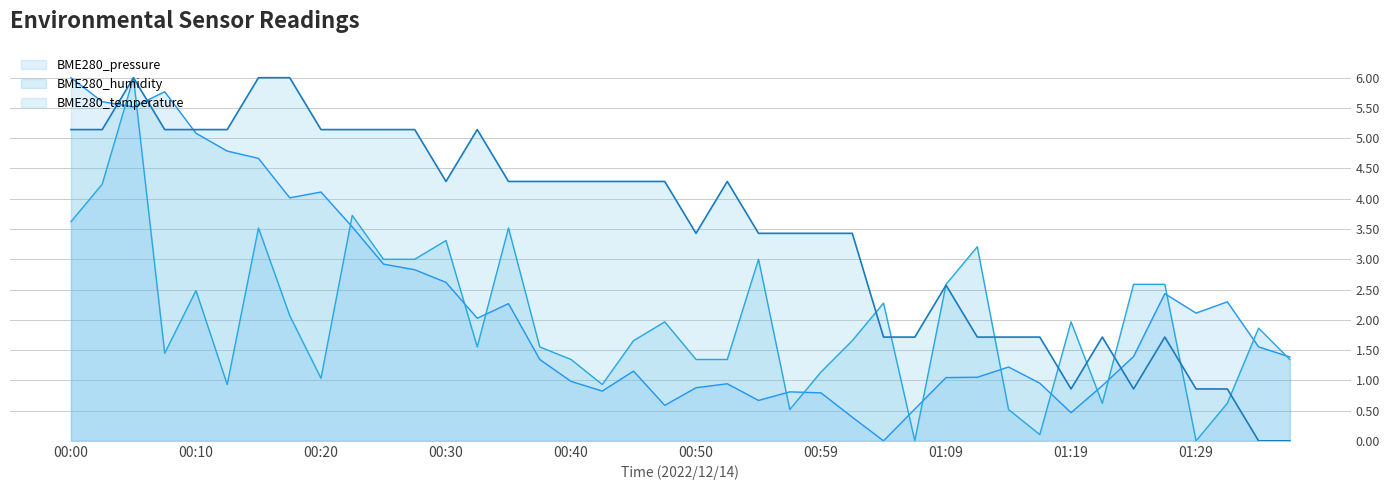

Reading right to left, extract all data points from this chart.

BME280_temperature: 01:36=0.0	01:34=0.0	01:31=0.9	01:29=0.9	01:26=1.7	01:24=0.9	01:21=1.7	01:19=0.9	01:17=1.7	01:14=1.7	01:12=1.7	01:09=2.6	01:07=1.7	01:04=1.7	01:02=3.4	00:59=3.4	00:57=3.4	00:54=3.4	00:52=4.3	00:50=3.4	00:47=4.3	00:45=4.3	00:42=4.3	00:40=4.3	00:37=4.3	00:35=4.3	00:32=5.1	00:30=4.3	00:27=5.1	00:25=5.1	00:22=5.1	00:20=5.1	00:18=6.0	00:15=6.0	00:13=5.1	00:10=5.1	00:08=5.1	00:05=6.0	00:03=5.1	00:00=5.1
BME280_humidity: 01:36=1.3	01:34=1.9	01:31=0.6	01:29=0.0	01:26=2.6	01:24=2.6	01:21=0.6	01:19=2.0	01:17=0.1	01:14=0.5	01:12=3.2	01:09=2.6	01:07=0.0	01:04=2.3	01:02=1.7	00:59=1.1	00:57=0.5	00:54=3.0	00:52=1.3	00:50=1.3	00:47=2.0	00:45=1.7	00:42=0.9	00:40=1.3	00:37=1.6	00:35=3.5	00:32=1.6	00:30=3.3	00:27=3.0	00:25=3.0	00:22=3.7	00:20=1.0	00:18=2.1	00:15=3.5	00:13=0.9	00:10=2.5	00:08=1.4	00:05=6.0	00:03=4.2	00:00=3.6
BME280_pressure: 01:36=1.4	01:34=1.6	01:31=2.3	01:29=2.1	01:26=2.4	01:24=1.4	01:21=0.9	01:19=0.5	01:17=1.0	01:14=1.2	01:12=1.1	01:09=1.0	01:07=0.5	01:04=0.0	01:02=0.4	00:59=0.8	00:57=0.8	00:54=0.7	00:52=0.9	00:50=0.9	00:47=0.6	00:45=1.2	00:42=0.8	00:40=1.0	00:37=1.3	00:35=2.3	00:32=2.0	00:30=2.6	00:27=2.8	00:25=2.9	00:22=3.5	00:20=4.1	00:18=4.0	00:15=4.7	00:13=4.8	00:10=5.1	00:08=5.8	00:05=5.5	00:03=5.6	00:00=6.0